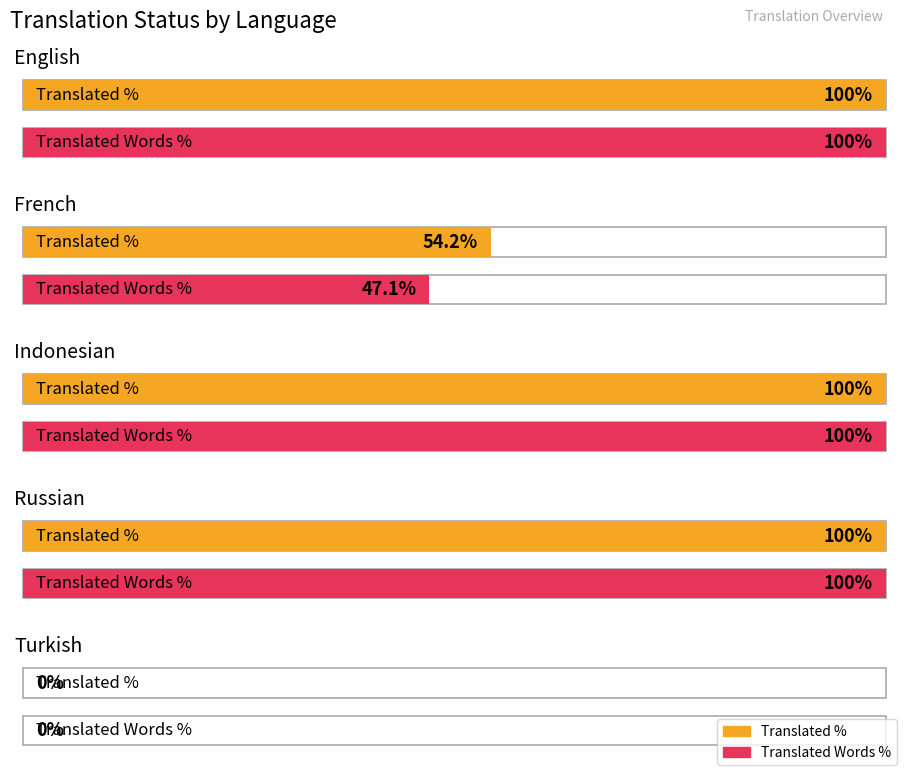

What is the label of the 5th bar from the right?

English